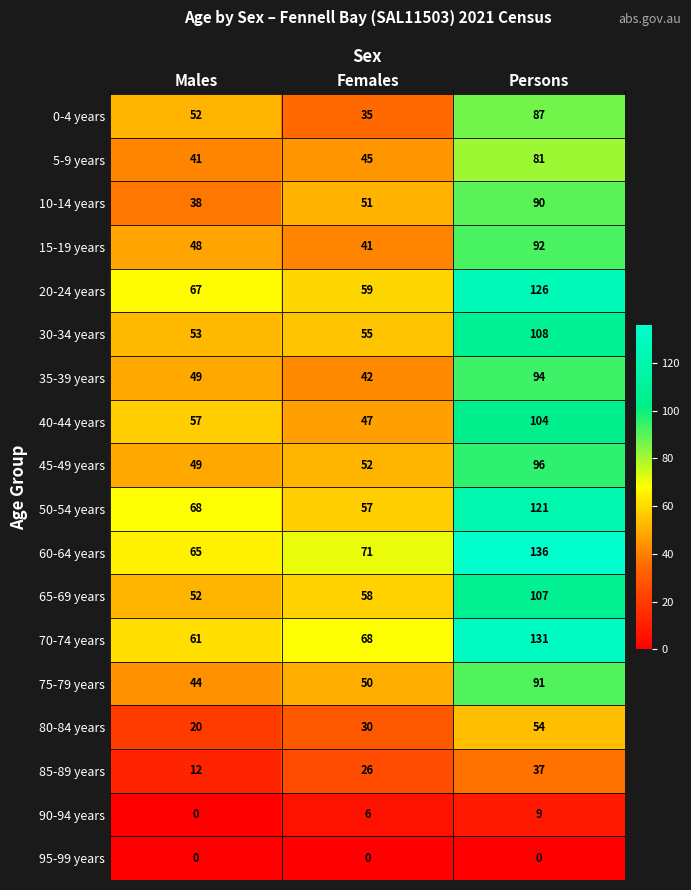

How many categories are shown in the chart?

3